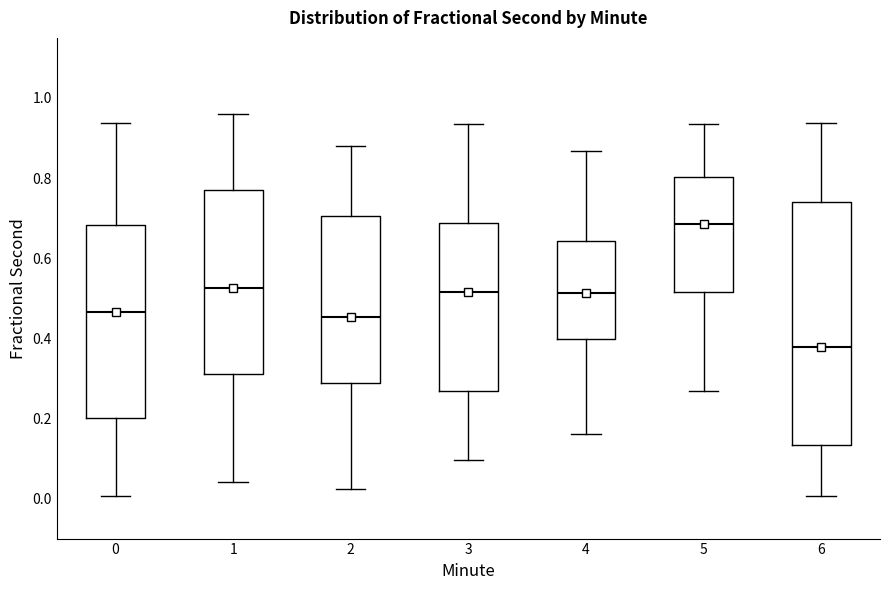

Comparing the boxes themselves (not the whiskers), which one is the tallest?

6